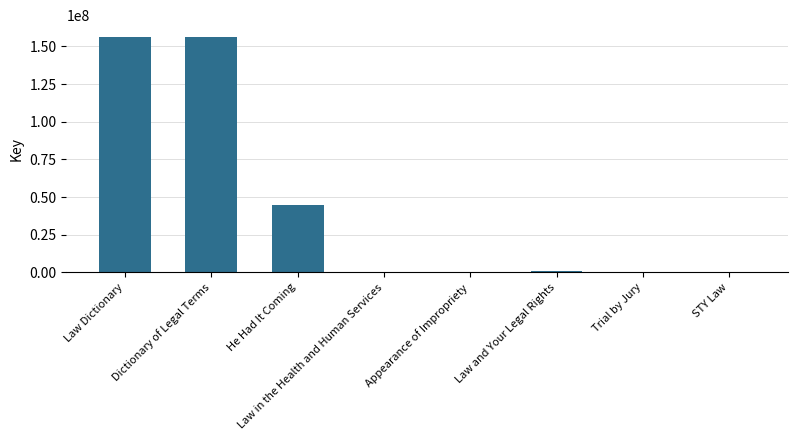

The value at STY Law is 261541. True or false?

True